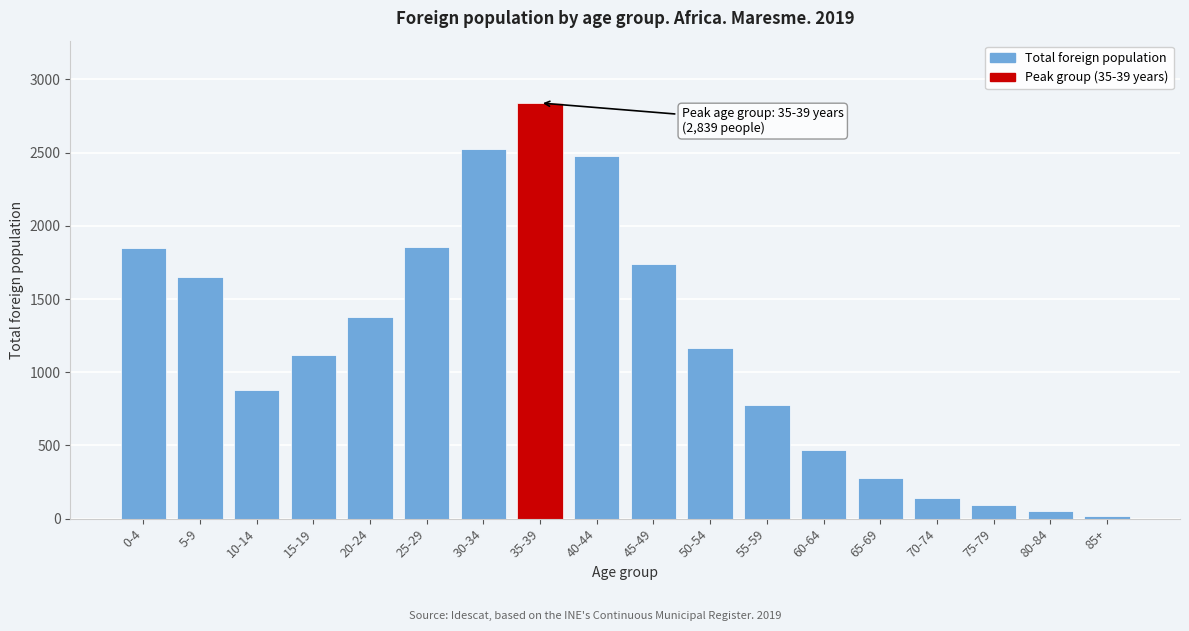

Which category has the highest value across all series?

35-39